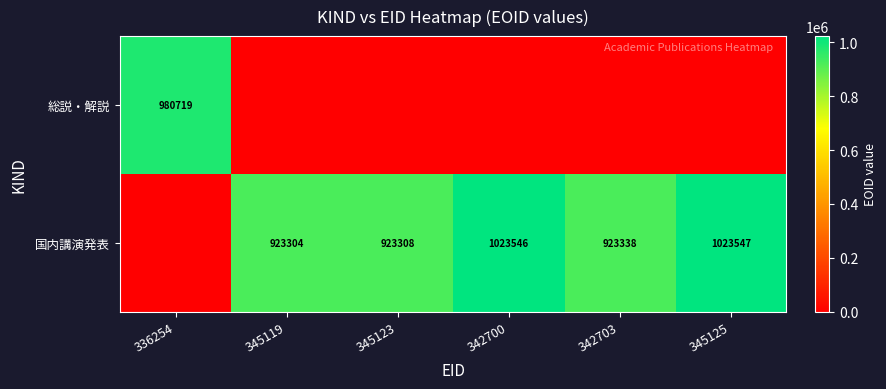

True or false: 国内講演発表 has a value of 923338 at 342703.

True